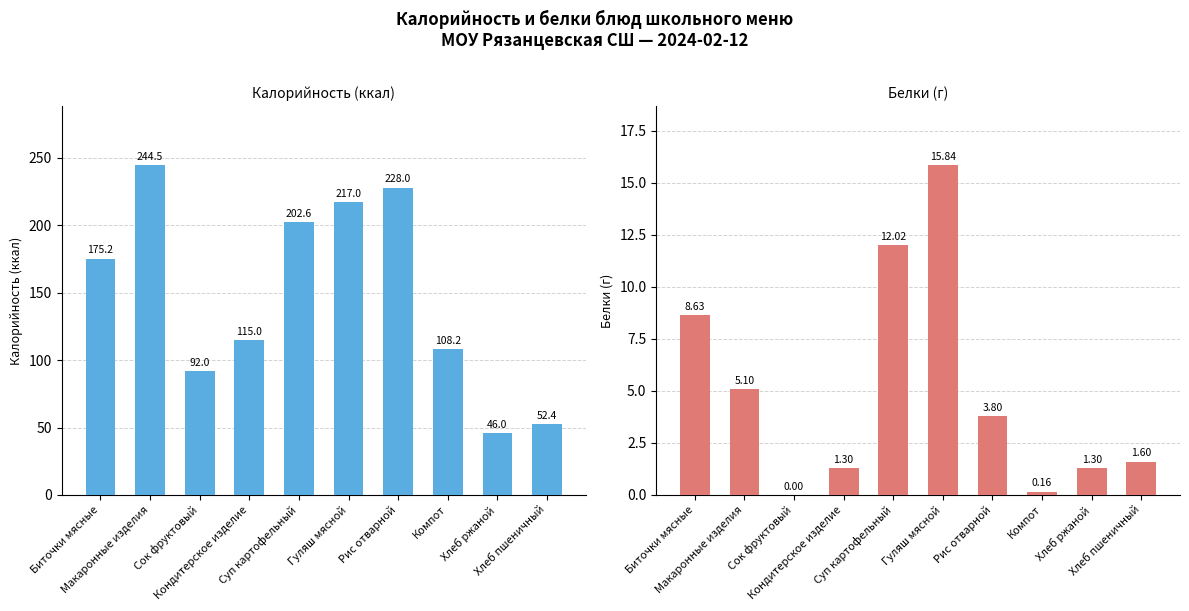

How many data points in Калорийность are above 175?

5